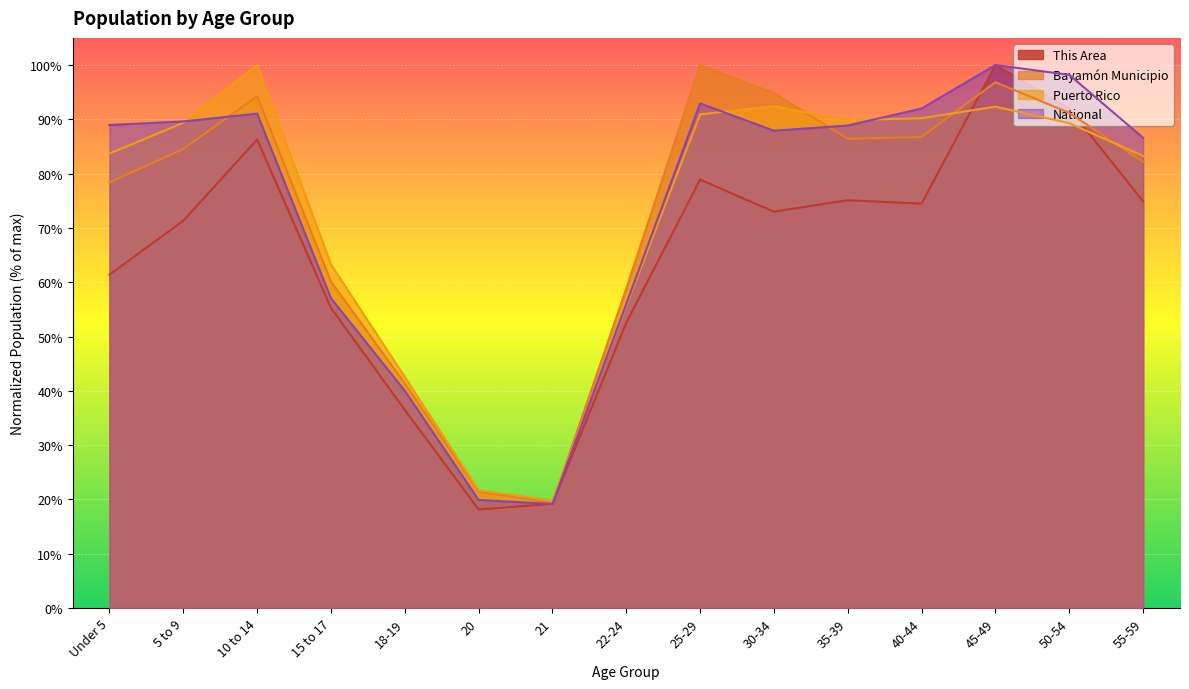

True or false: Bayamón Municipio has a value of 0.4 at 25-29.

False